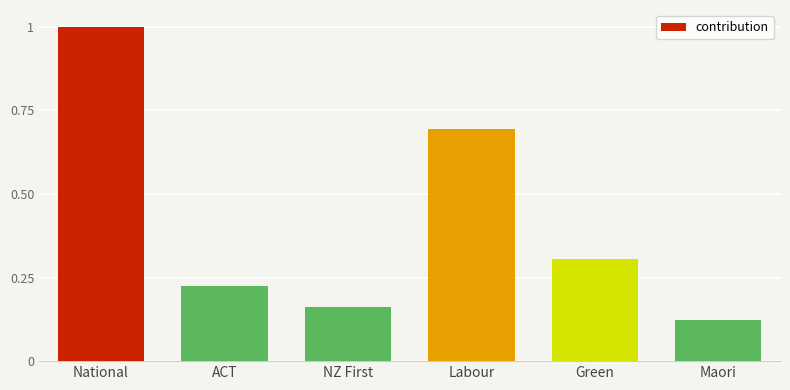

What is the label of the 3rd bar from the right?

Labour